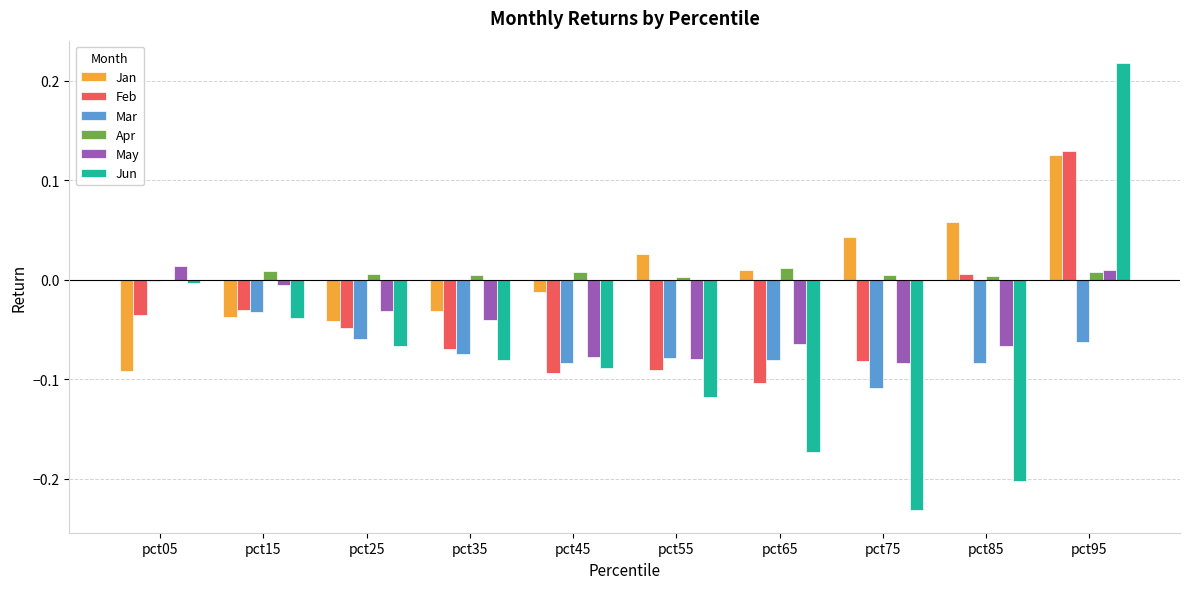

How many groups of bars are there?

10